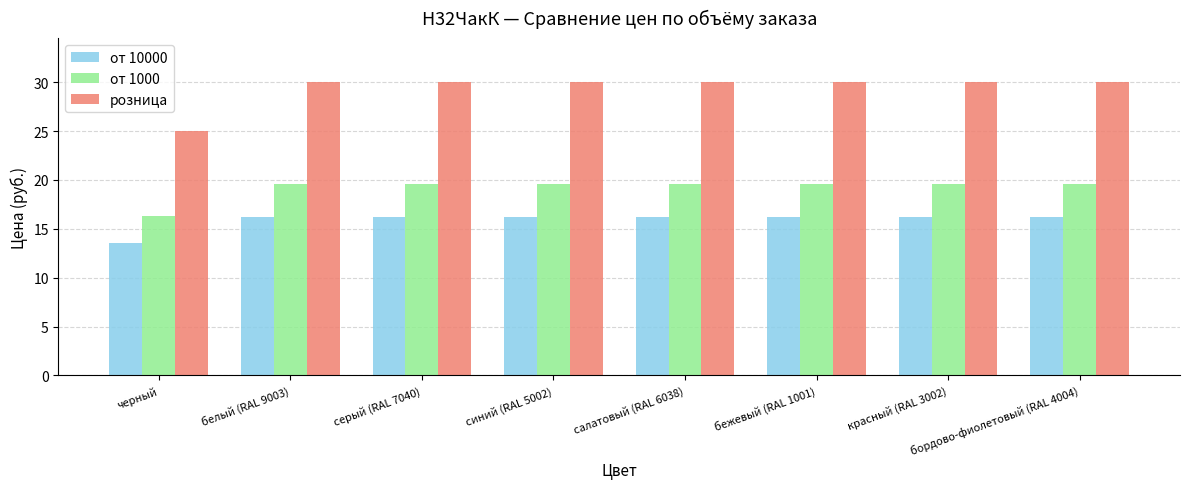

Reading left to right, transcribe all the data shown in this chart.

от 10000: 13.5	16.2	16.2	16.2	16.2	16.2	16.2	16.2
от 1000: 16.3	19.6	19.6	19.6	19.6	19.6	19.6	19.6
розница: 25.0	30.0	30.0	30.0	30.0	30.0	30.0	30.0